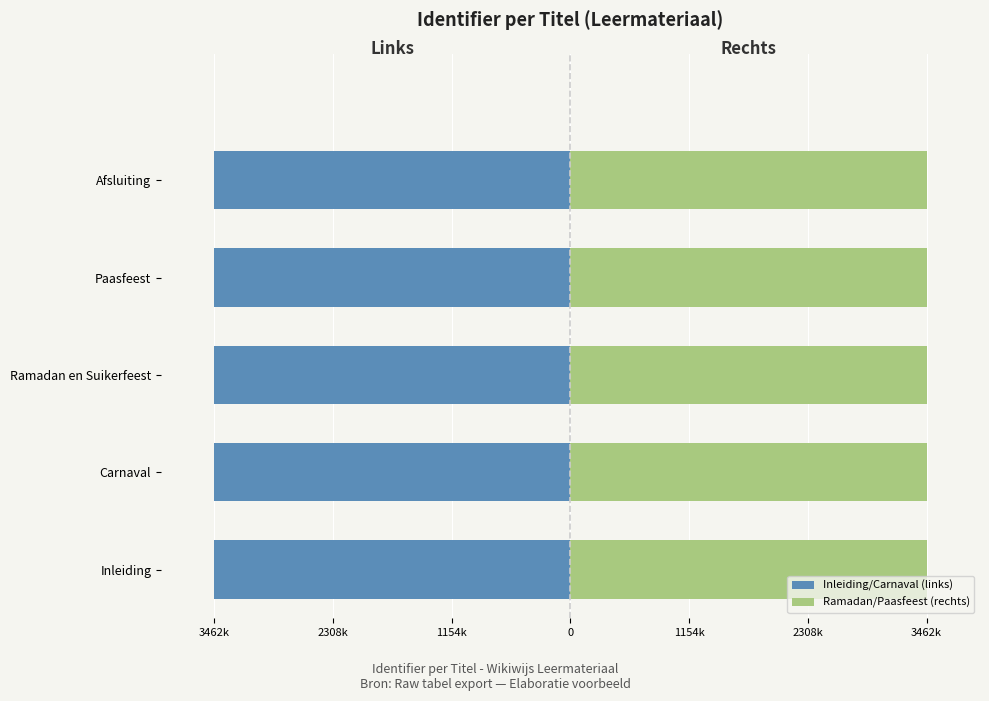

Count the number of data series in this chart.

2